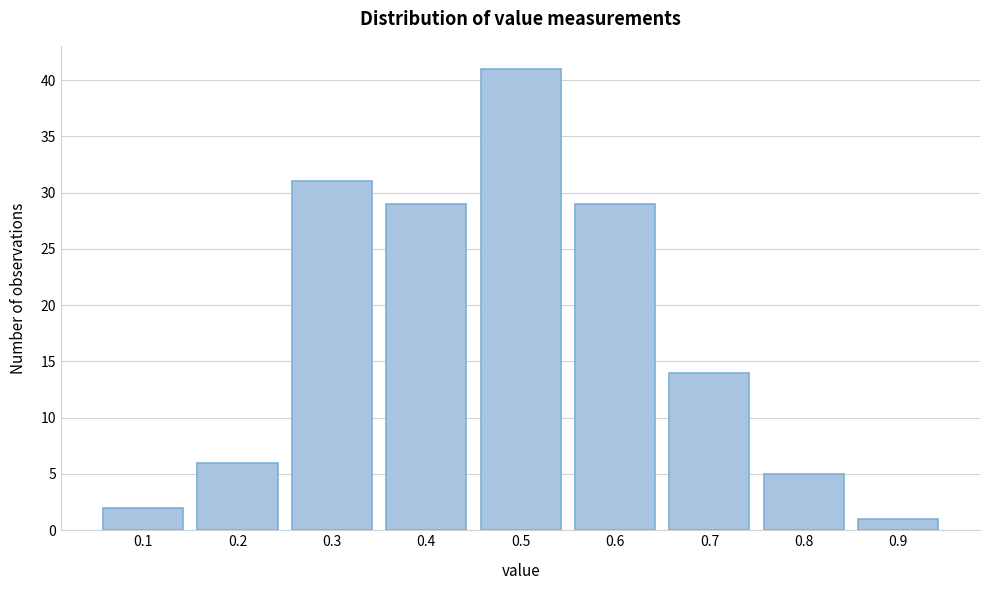

How tall is the bar that spans 0.05 to 0.15 on the x-axis? The values are not printed on the chart, so give them approximately, as read against the axis.

2